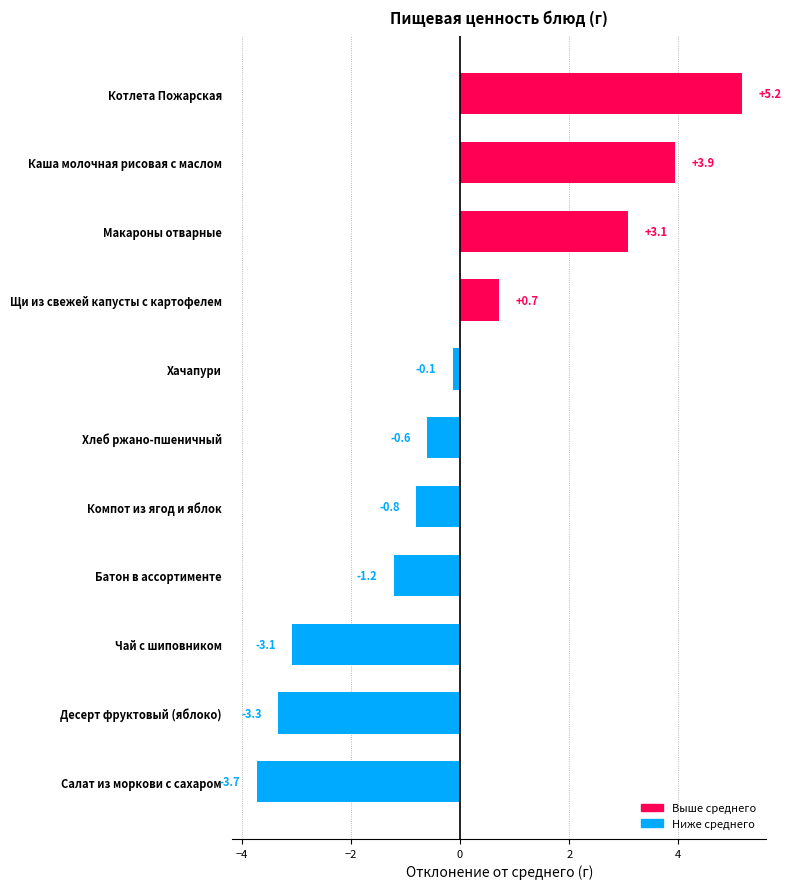

Where is the data nearest to the value 0?

Хачапури